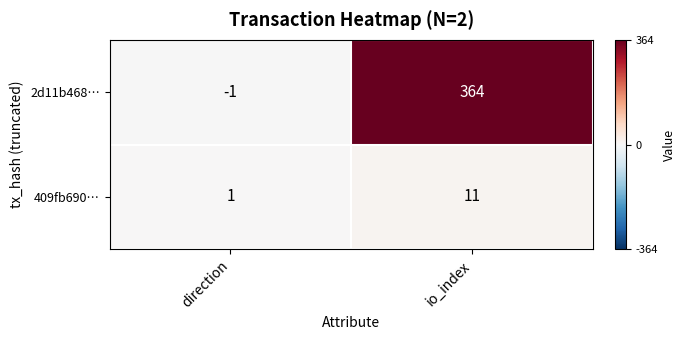

What is the difference between the highest and lowest values at direction?

2